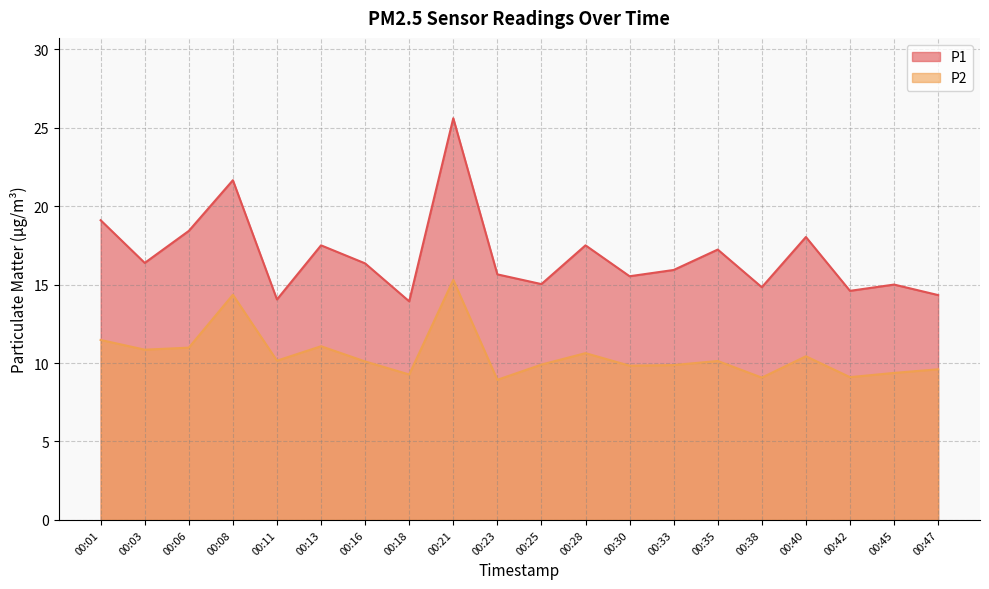

What are all the series names shown in the legend?

P1, P2